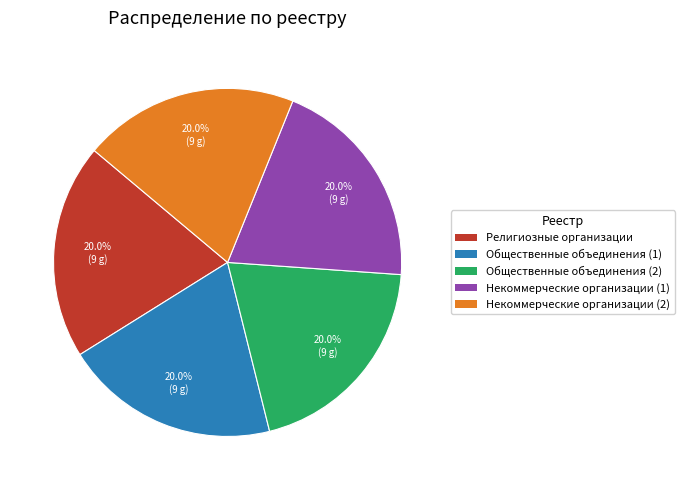

Is there a majority slice in this chart?

No